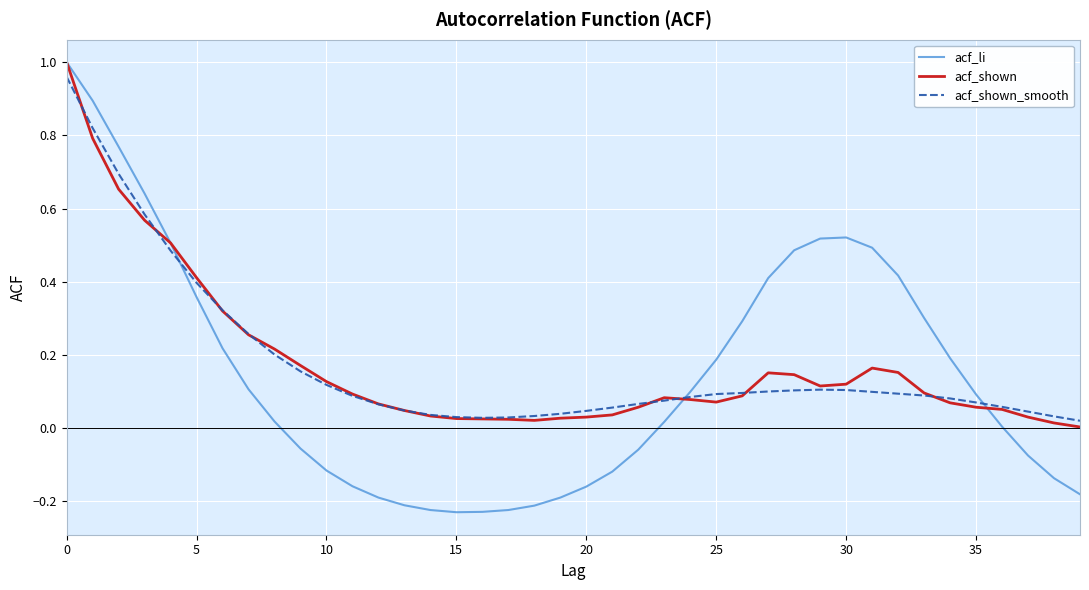

Which series has the largest range (max minus min)?

acf_li